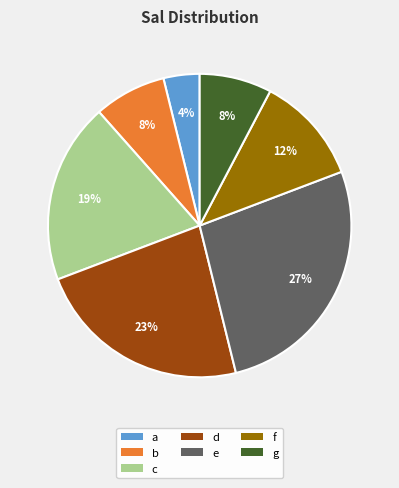

How many slices are in this pie chart?

7